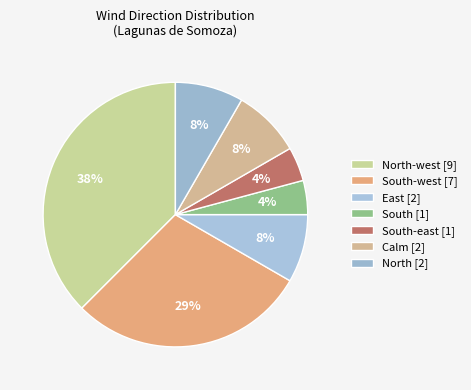

How many slices are in this pie chart?

7